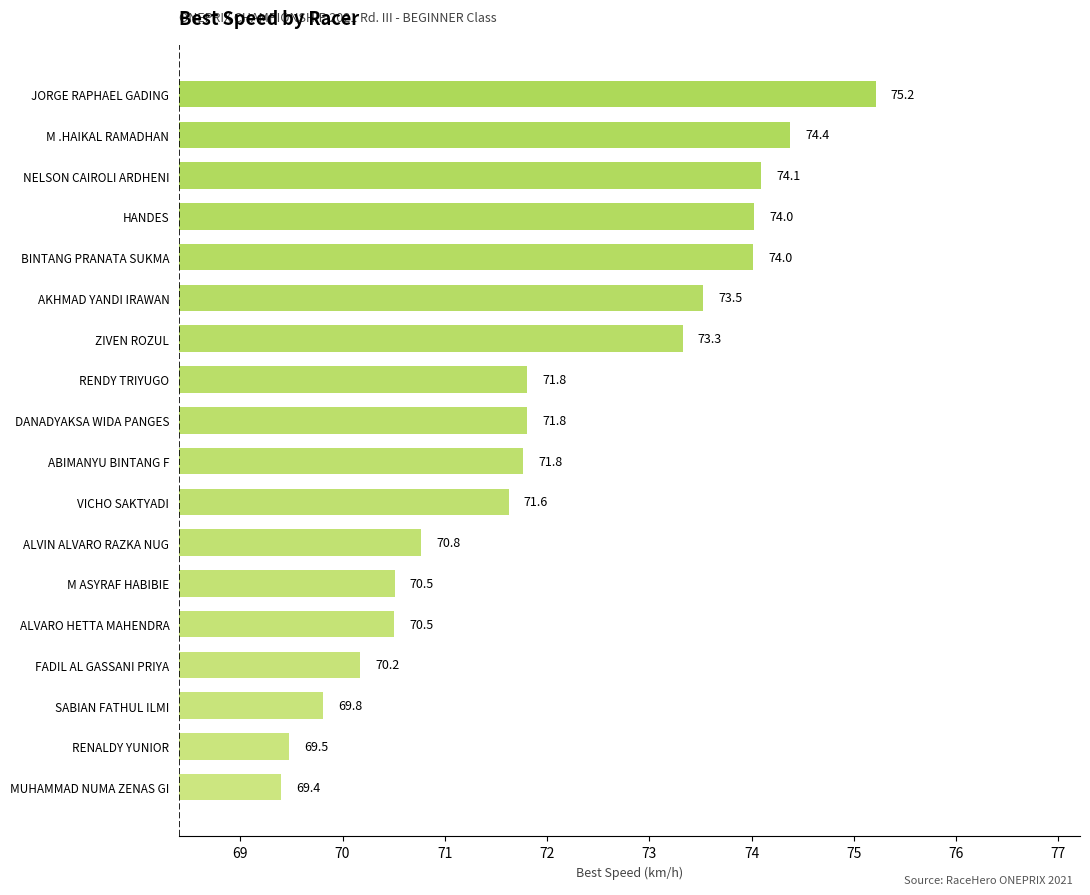

What is the smallest value displayed?

69.4